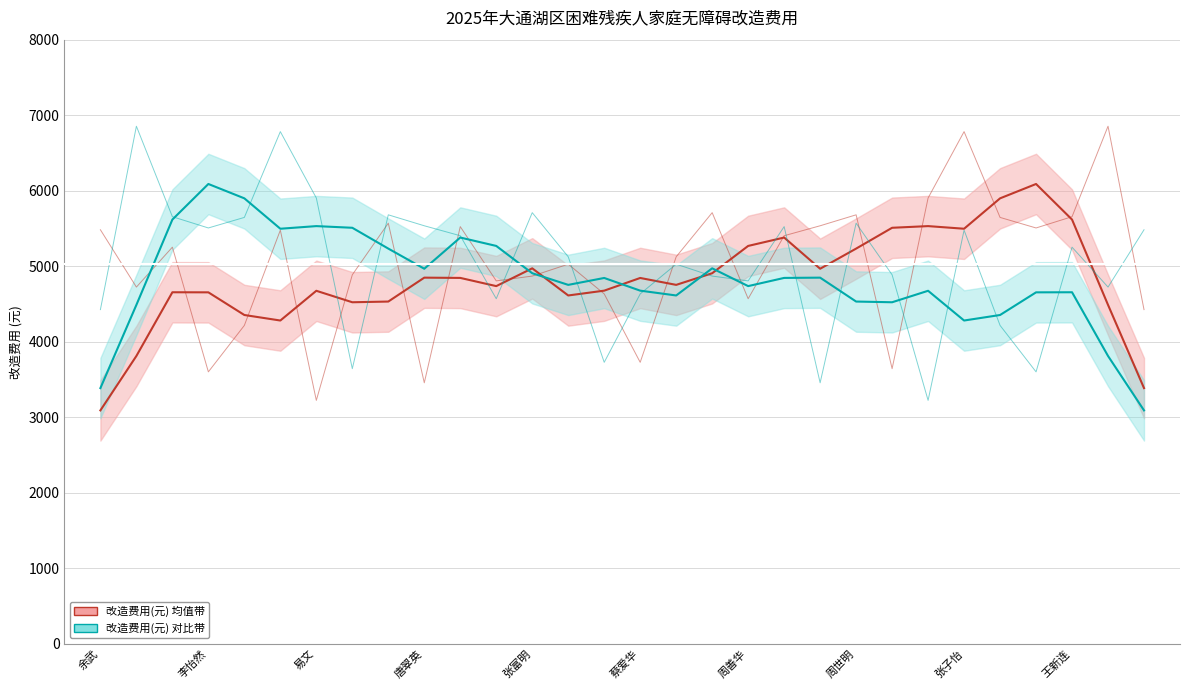

True or false: 改造费用(元) 均值带 and 改造费用(元) 对比带 intersect in this chart.

True